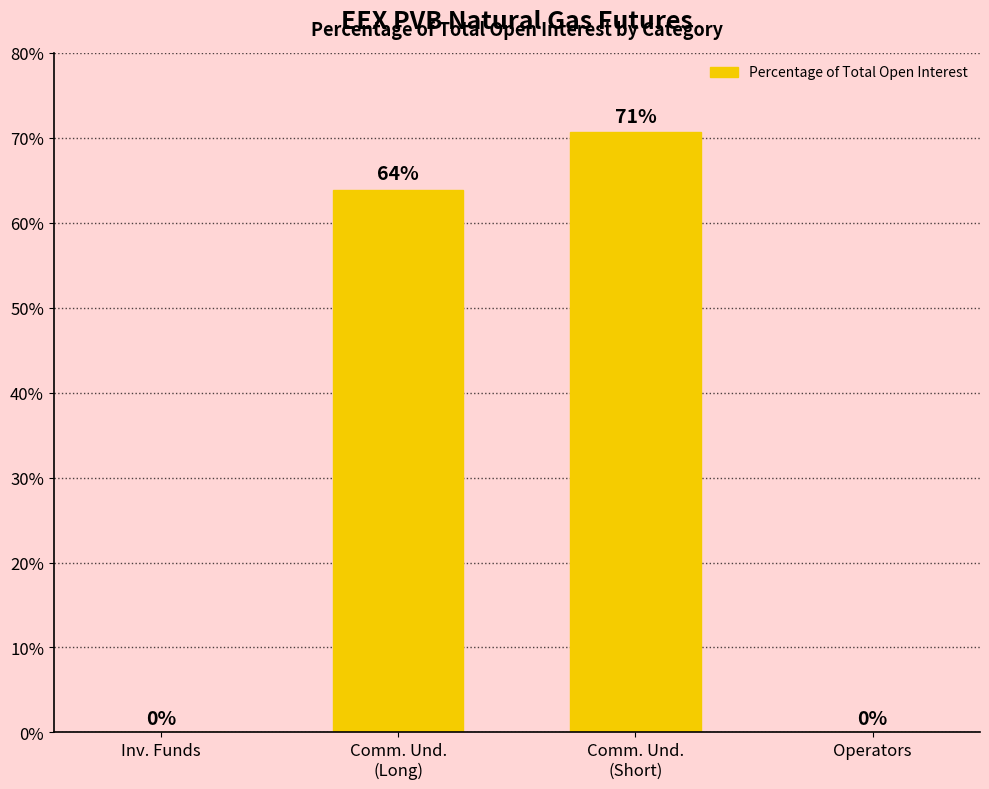

Is it true that the value at Operators is 40.3?

False